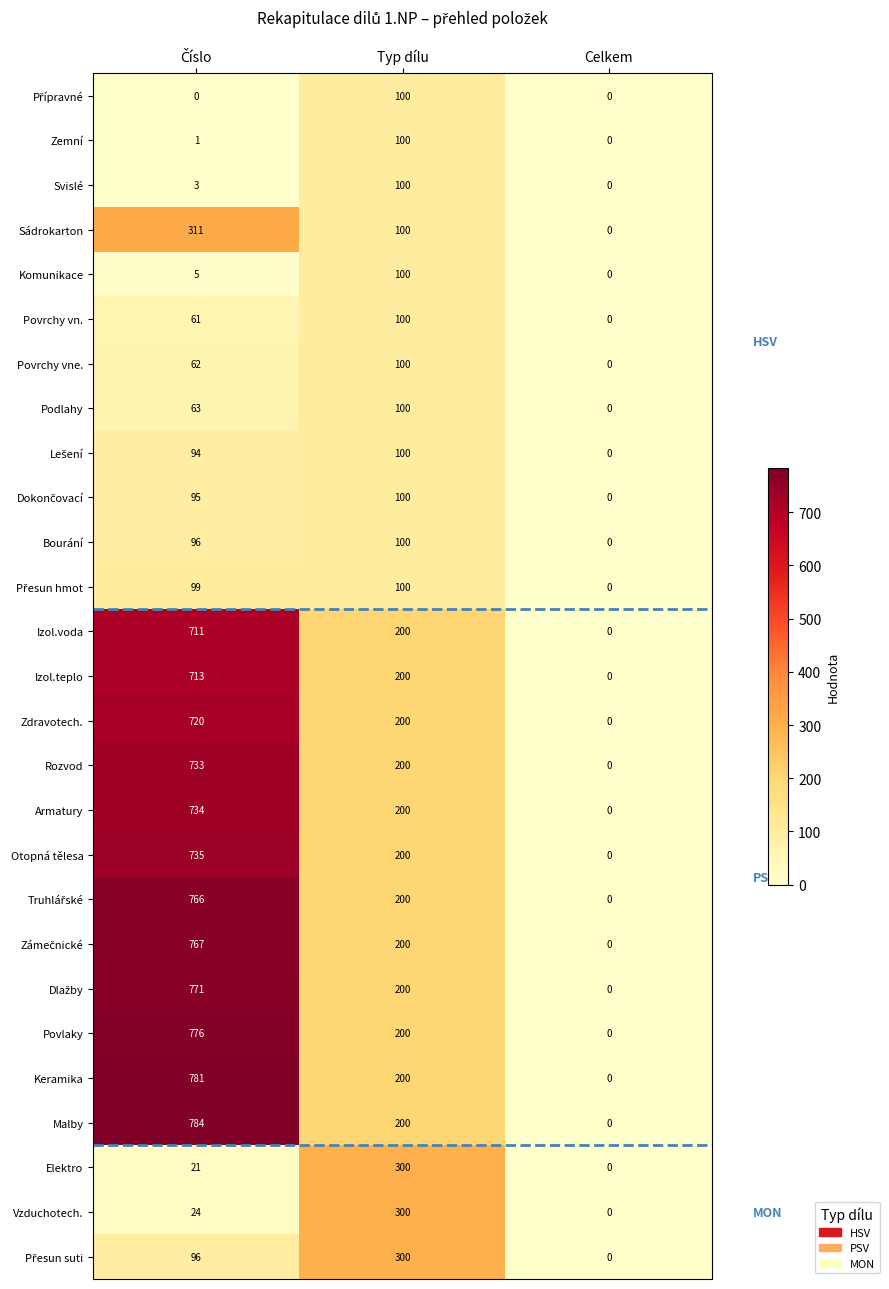

True or false: Zemní has a value of 51 at Typ dílu.

False